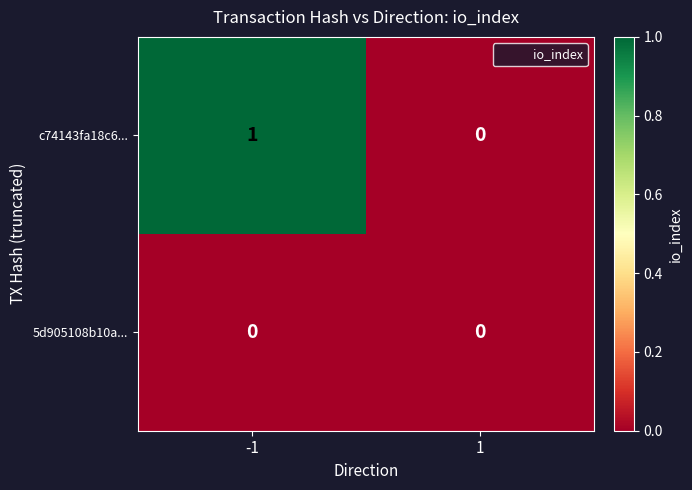

Which series has the largest total across all categories?

c74143fa18c6...